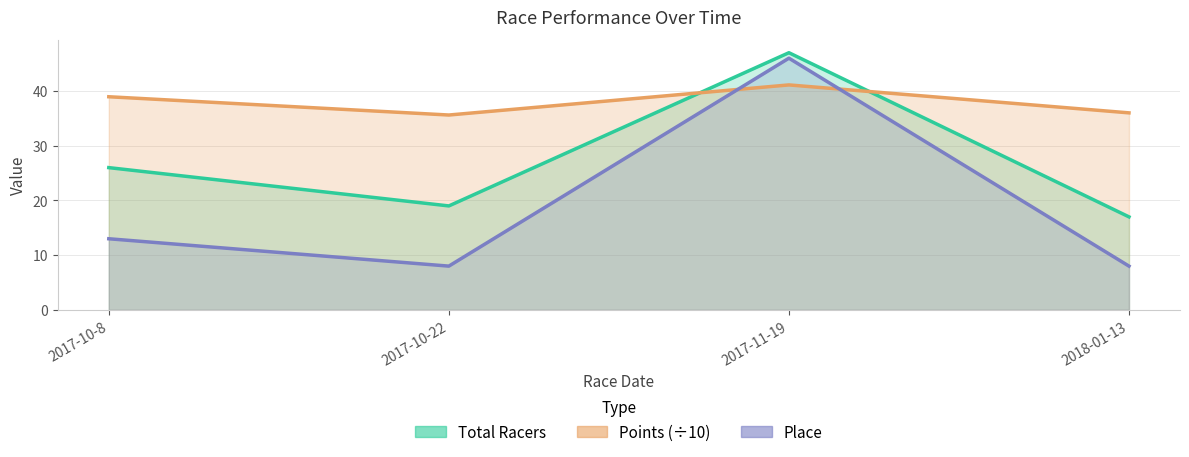

List the labels in order of Total Racers value, largest first.

2017-11-19, 2017-10-8, 2017-10-22, 2018-01-13